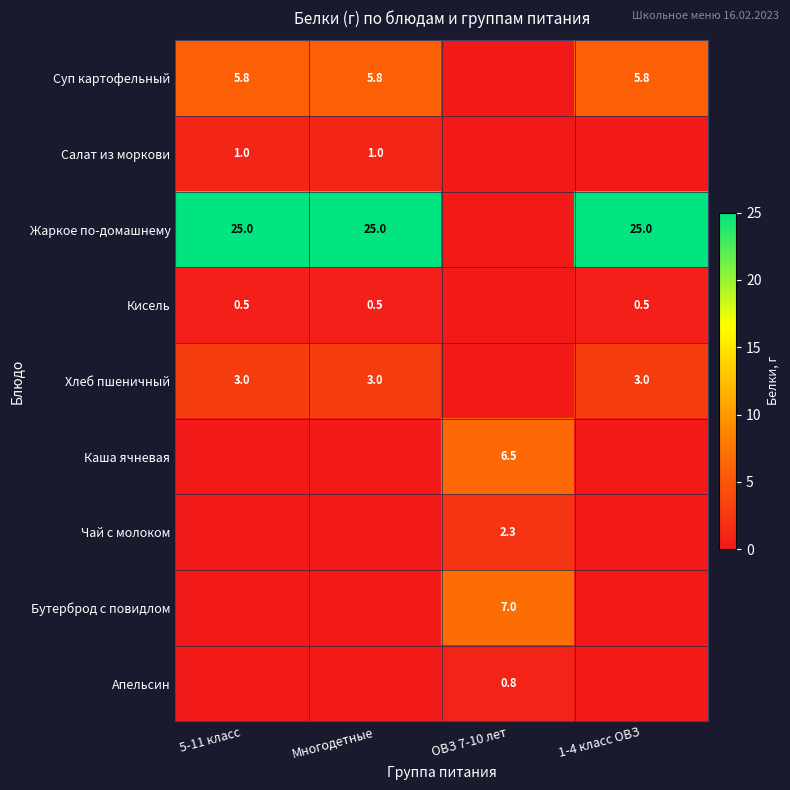

Is the value of Жаркое по-домашнему at 1-4 класс ОВЗ greater than the value of Хлеб пшеничный at 5-11 класс?

Yes